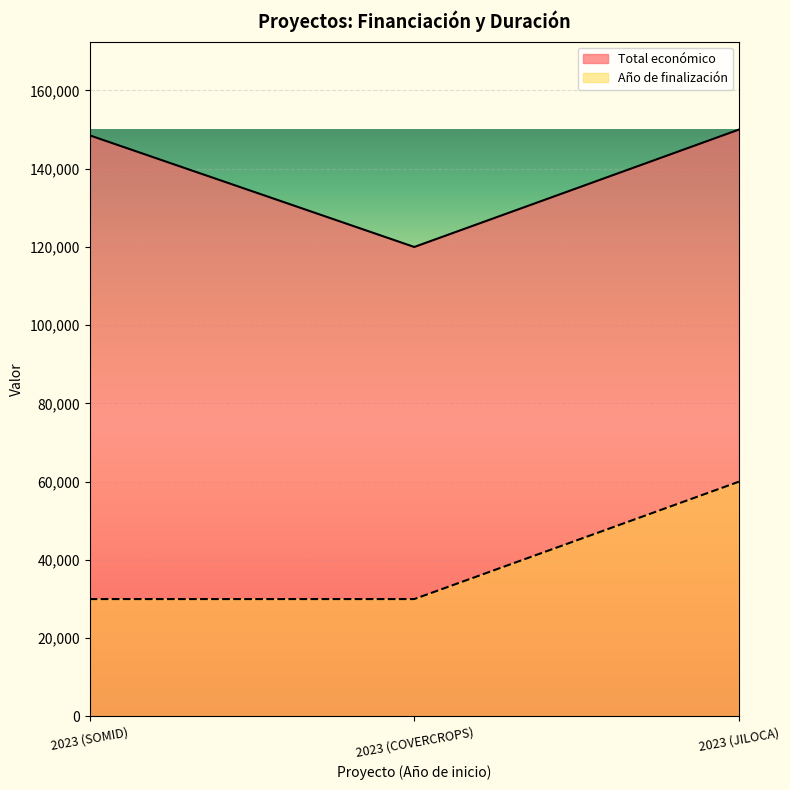

How many lines are shown in the chart?

2